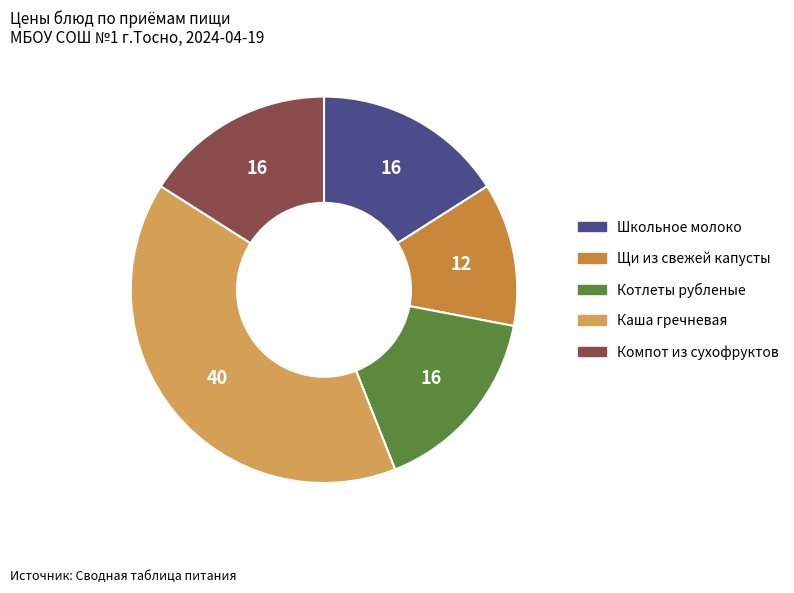

Combined, do Компот из сухофруктов and Каша гречневая account for over 50%?

Yes